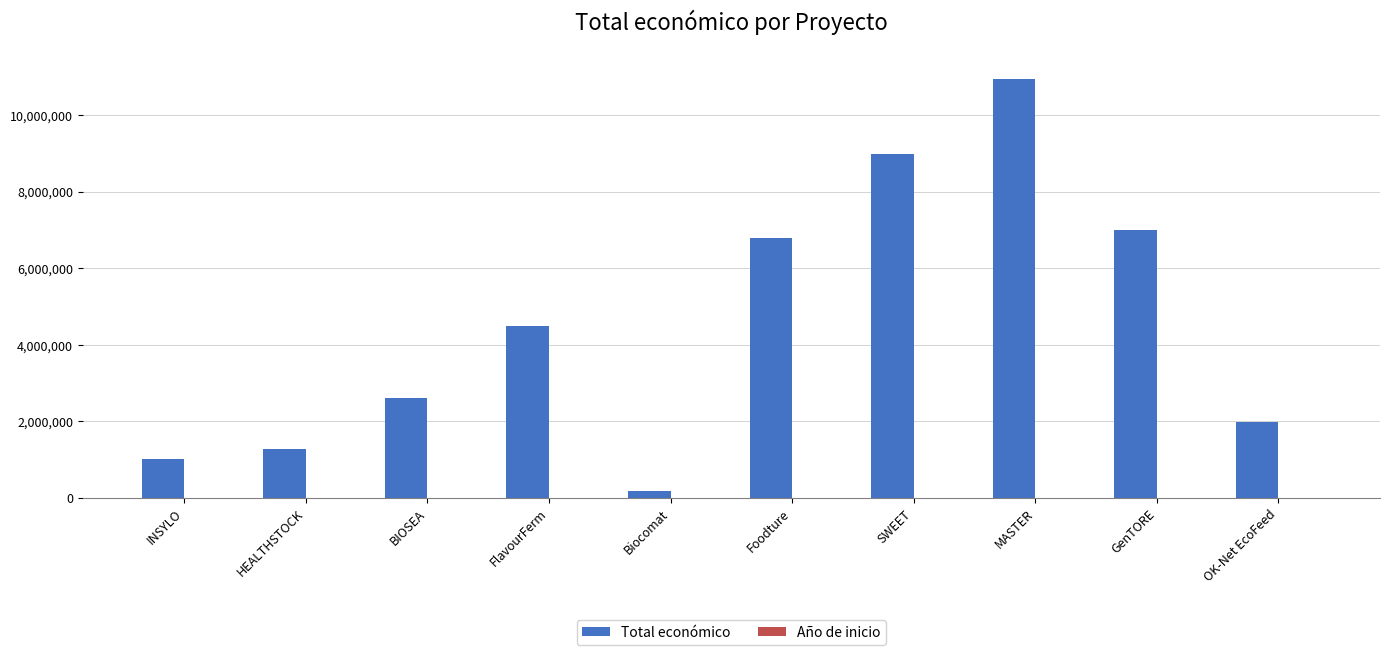

Which series has the largest total across all categories?

Total económico